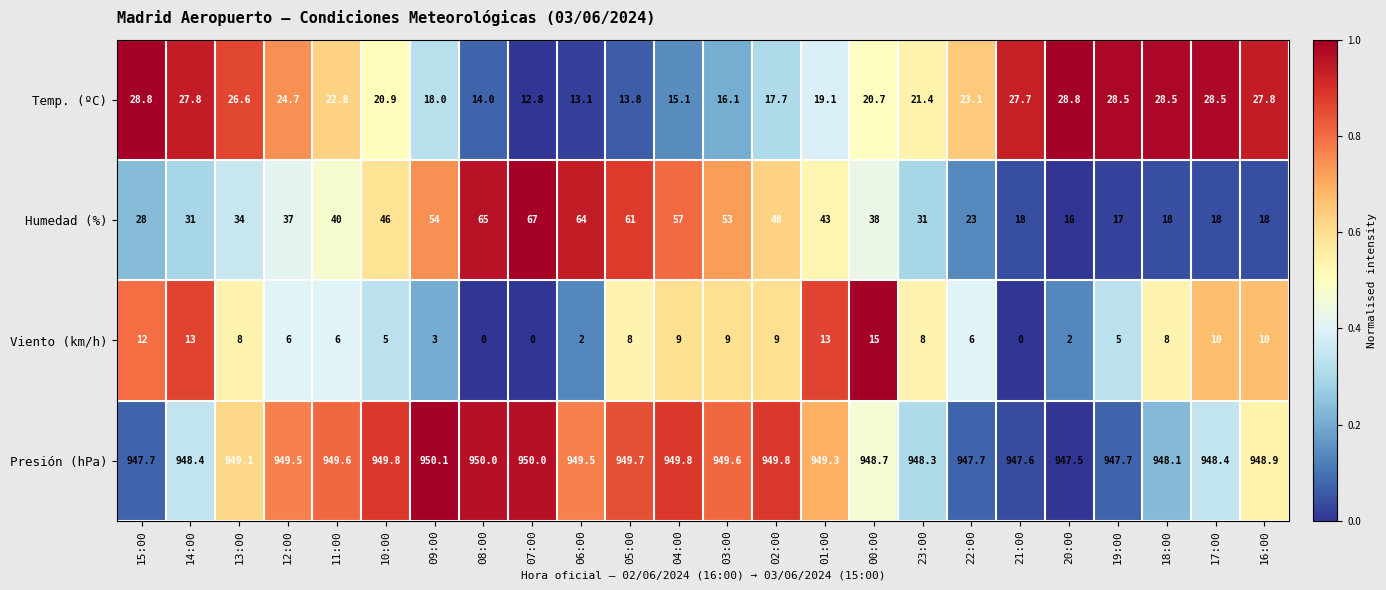

What is the difference between the Temp. (ºC) values at 04:00 and 00:00?

5.6